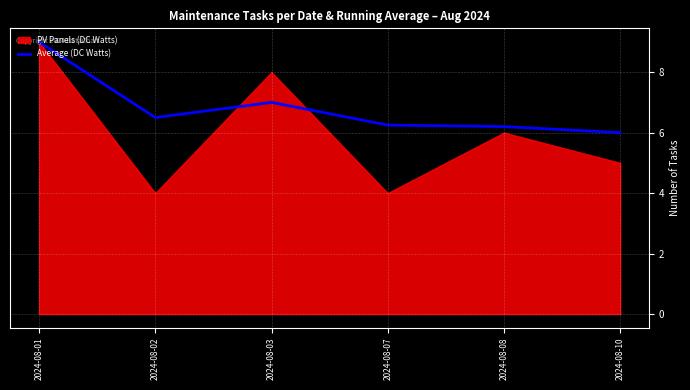

The value of Average (DC Watts) at 2024-08-10 is 9.4. True or false?

False